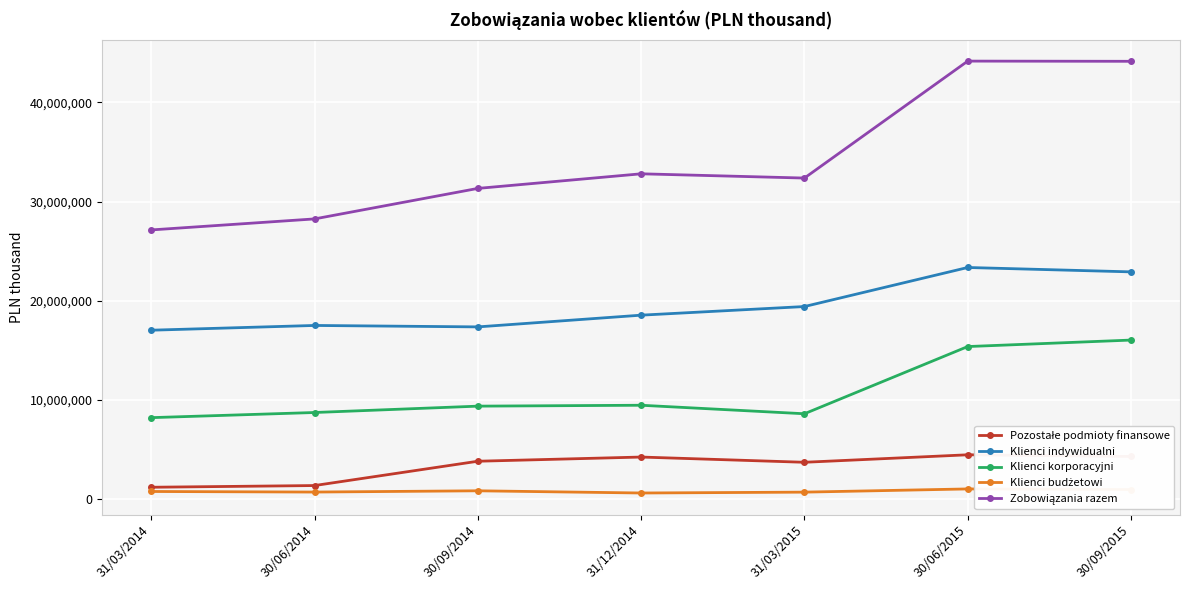

What is the sum of the Klienci korporacyjni values at 31/03/2015 and 30/06/2014?

17307171